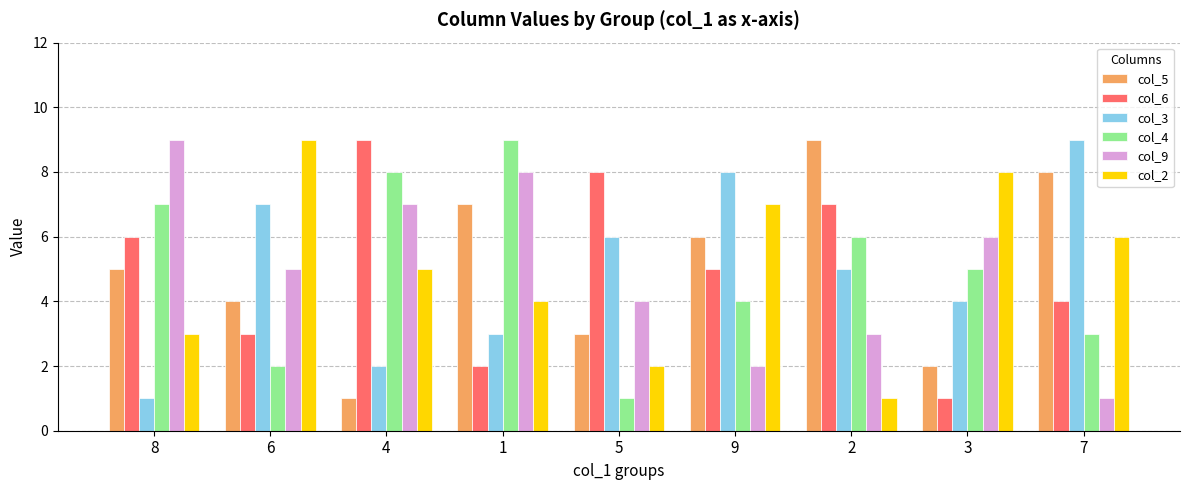

Is the value of col_4 at 4 greater than the value of col_2 at 5?

Yes